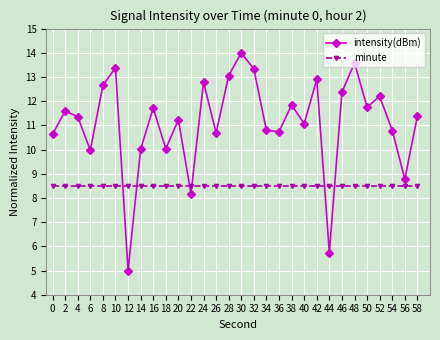

How many lines are shown in the chart?

2